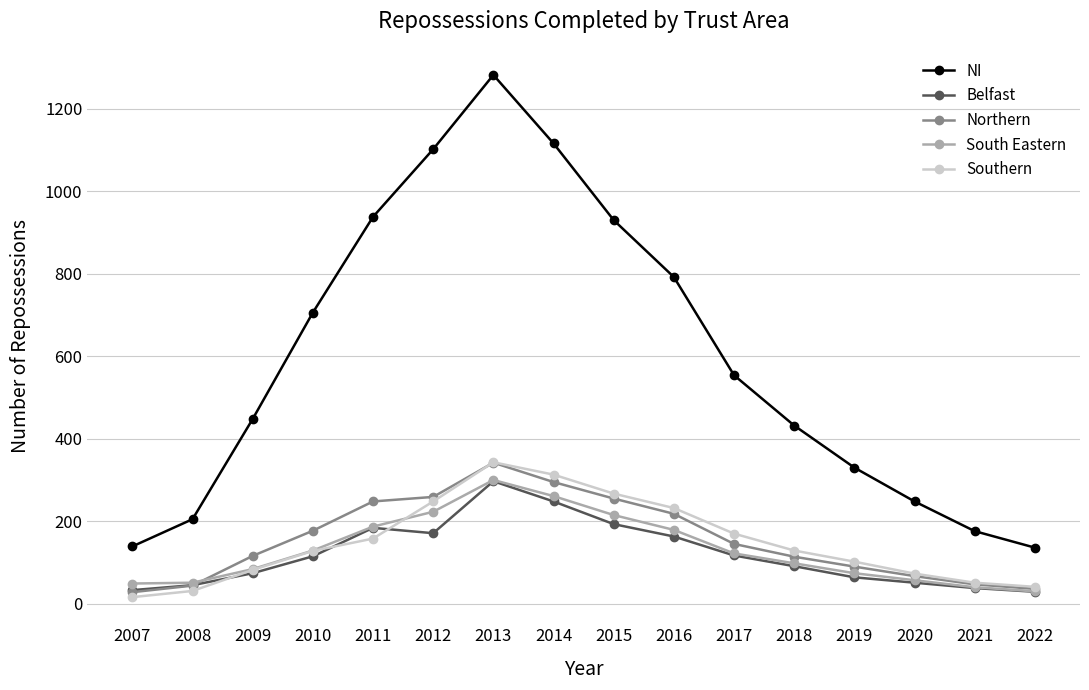

How many interior local peaks does the NI series have?

1